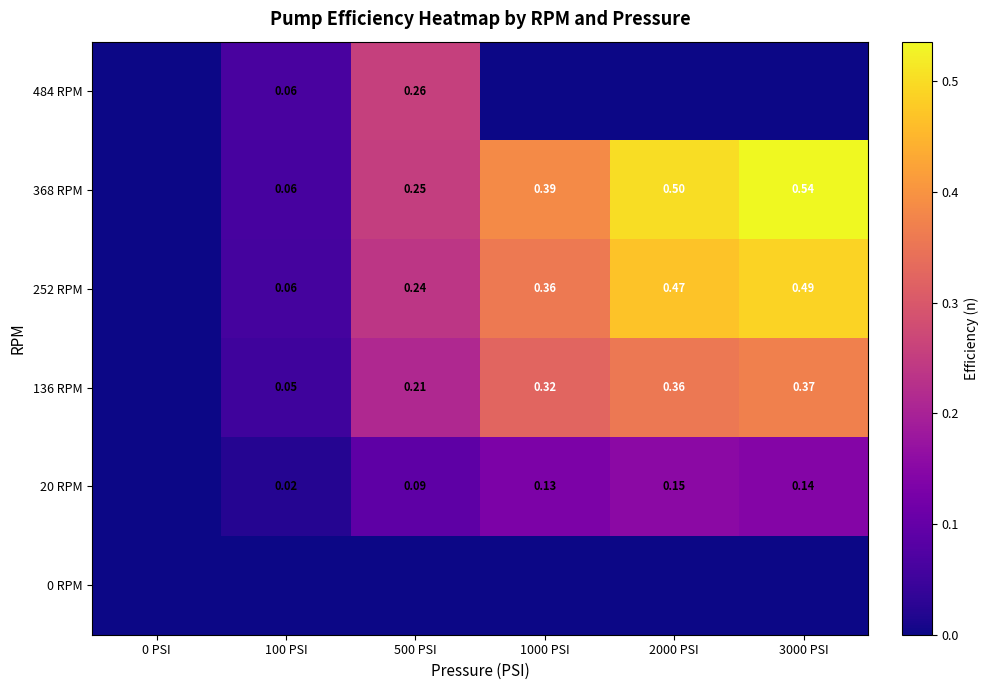

What is the greatest value displayed?

0.5